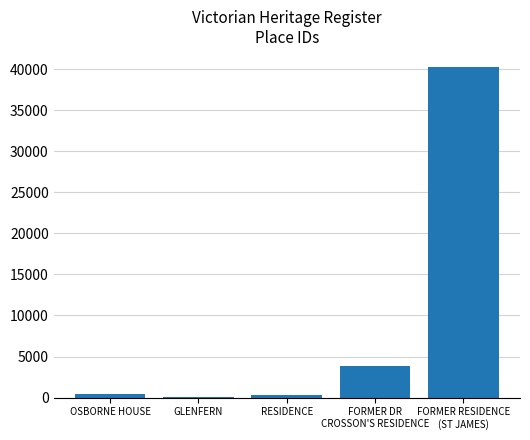

What is the change in value from GLENFERN to FORMER RESIDENCE
(ST JAMES)?

+40146